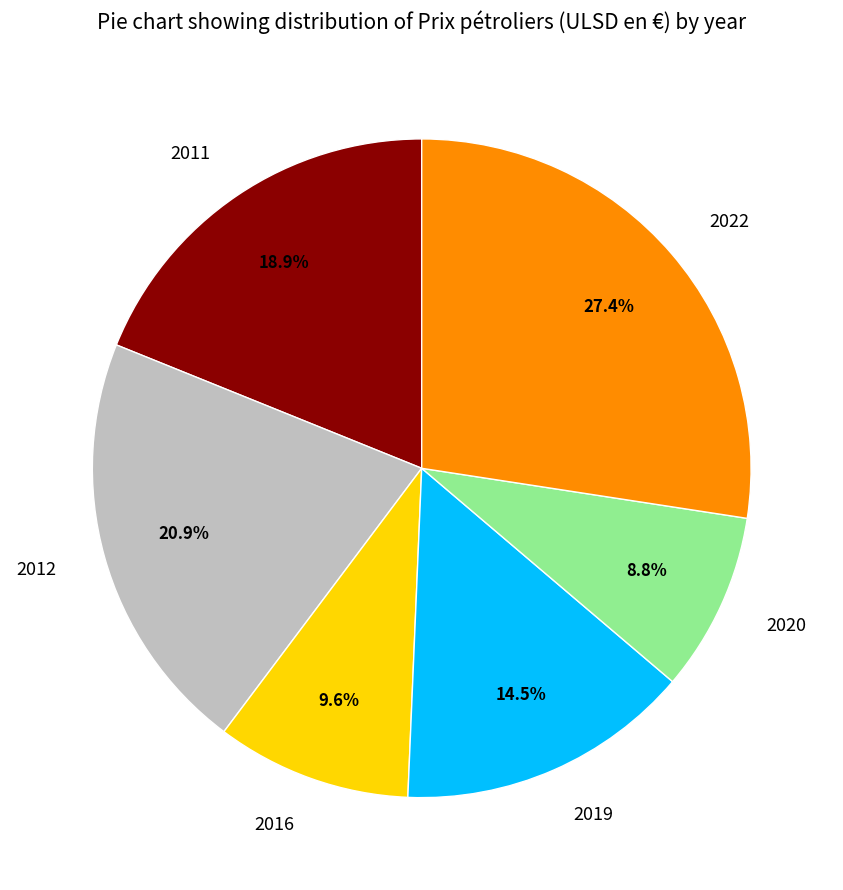

What percentage do 2020 and 2022 together represent?

36.2%